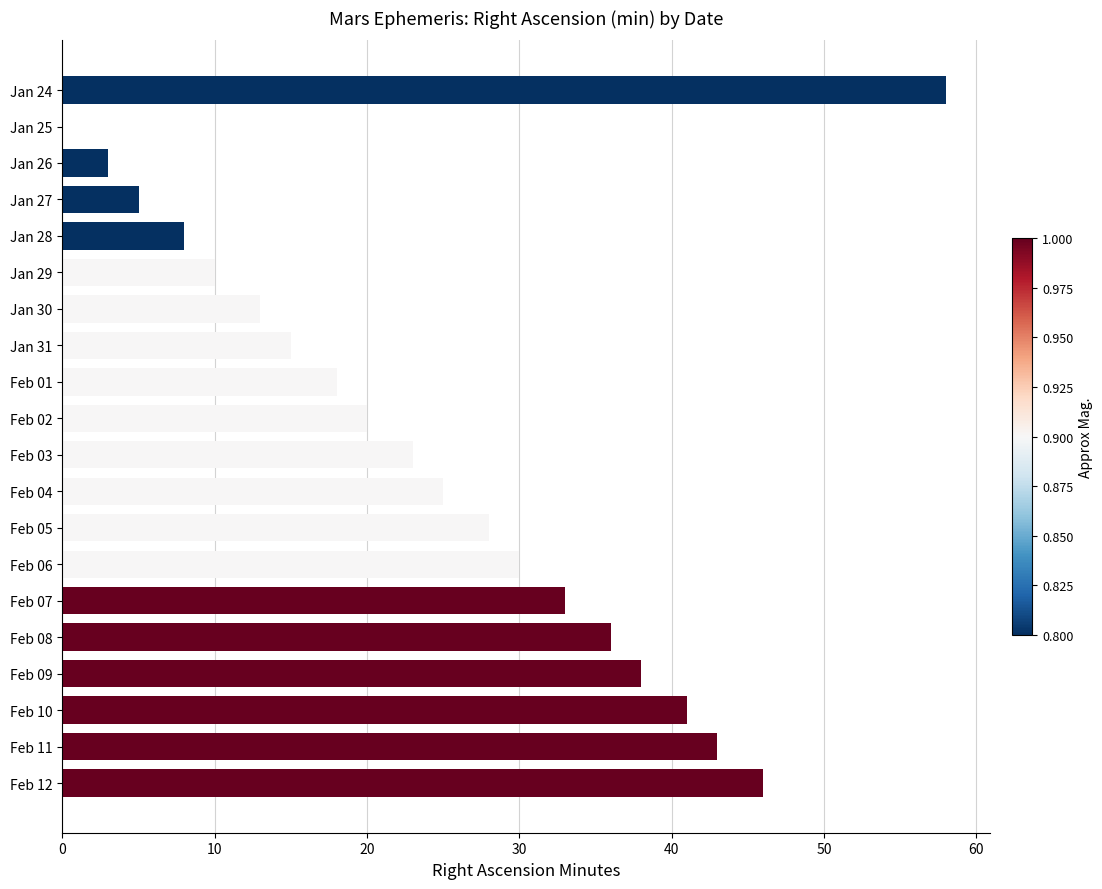

What is the average value?

25